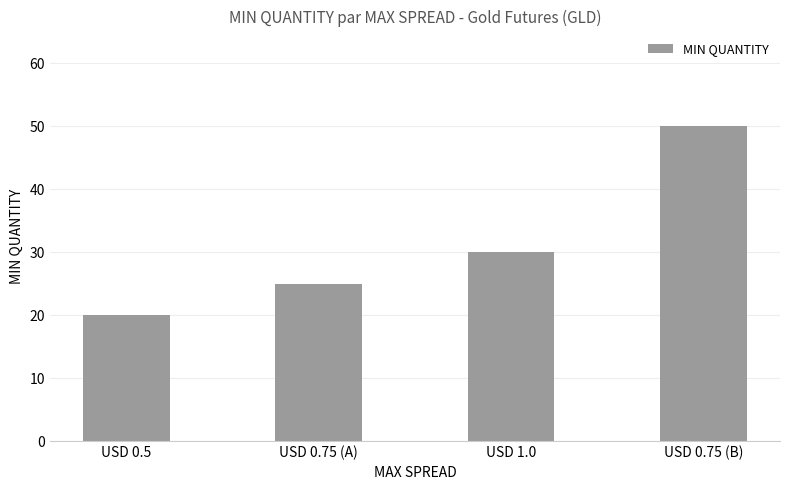

What is the change in value from USD 0.5 to USD 1.0?

+10